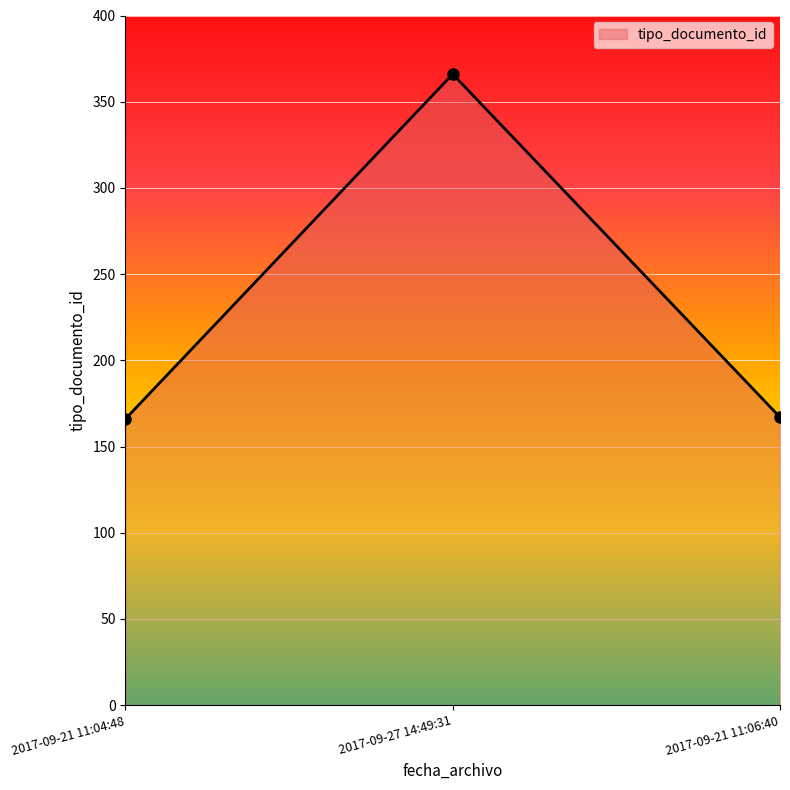

Read the value at 2017-09-27 14:49:31, to the nearest 5.

365